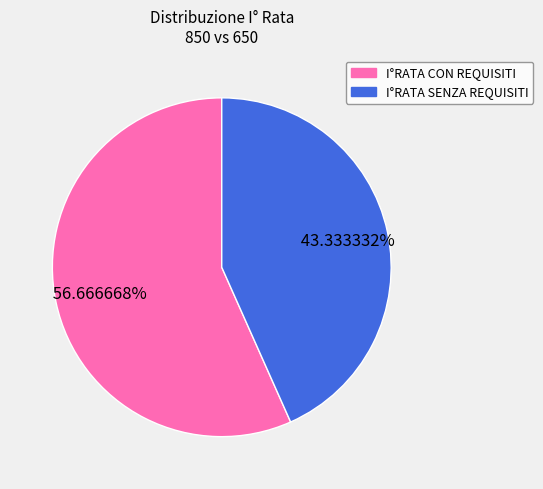

Is there any slice that represents more than half of the pie?

Yes